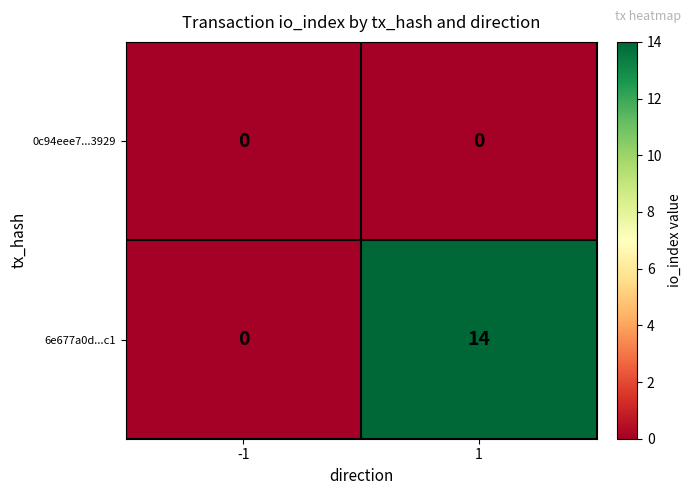

How many categories are shown in the chart?

2